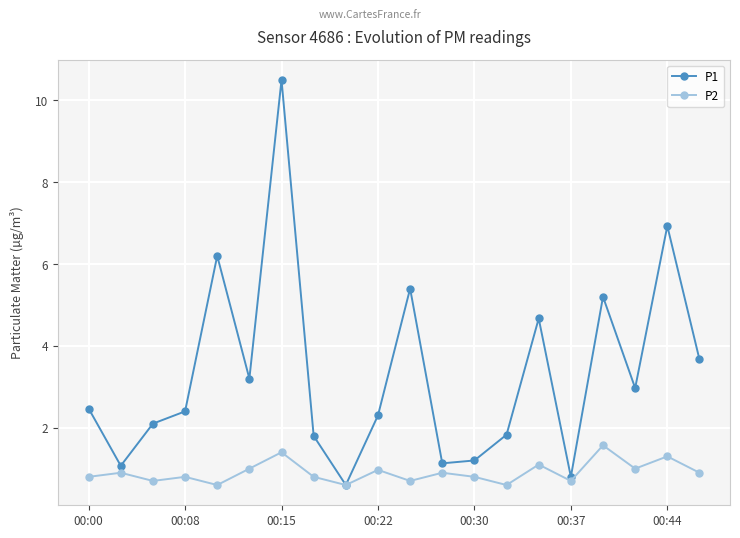

At how many categories does at least one series exceed 4?

6